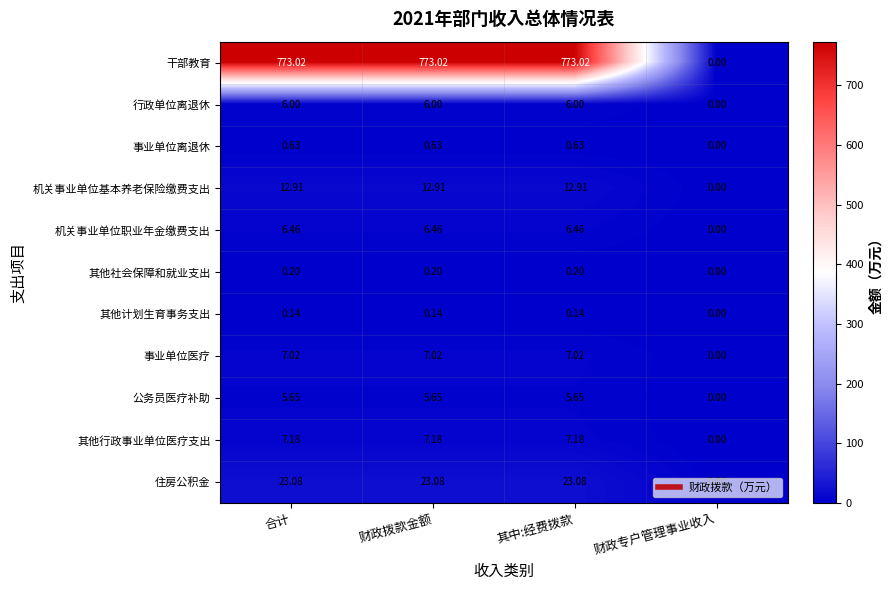

Which series changed the most between 财政拨款金额 and 财政专户管理事业收入?

干部教育